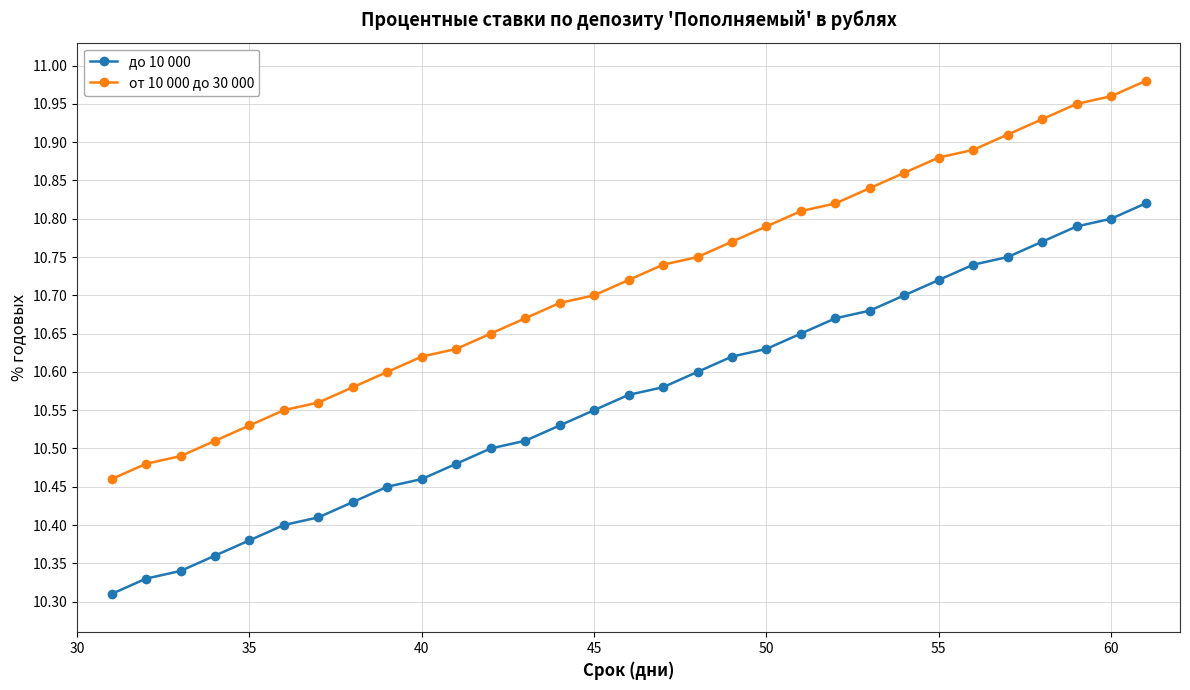

Which series has the widest spread of values?

от 10 000 до 30 000